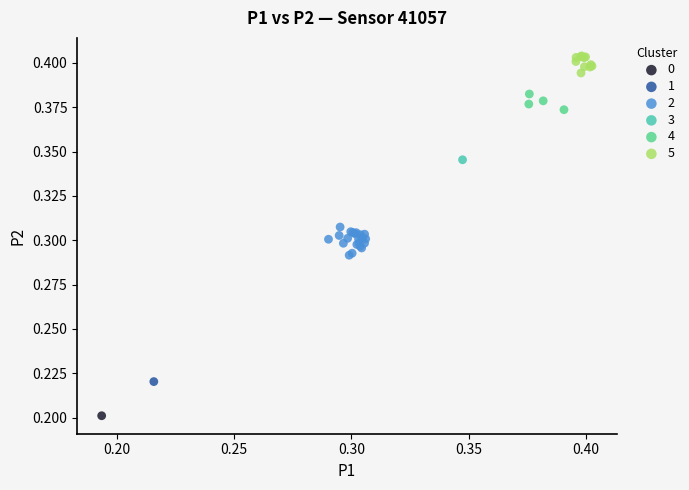

What are all the series names shown in the legend?

0, 1, 2, 3, 4, 5